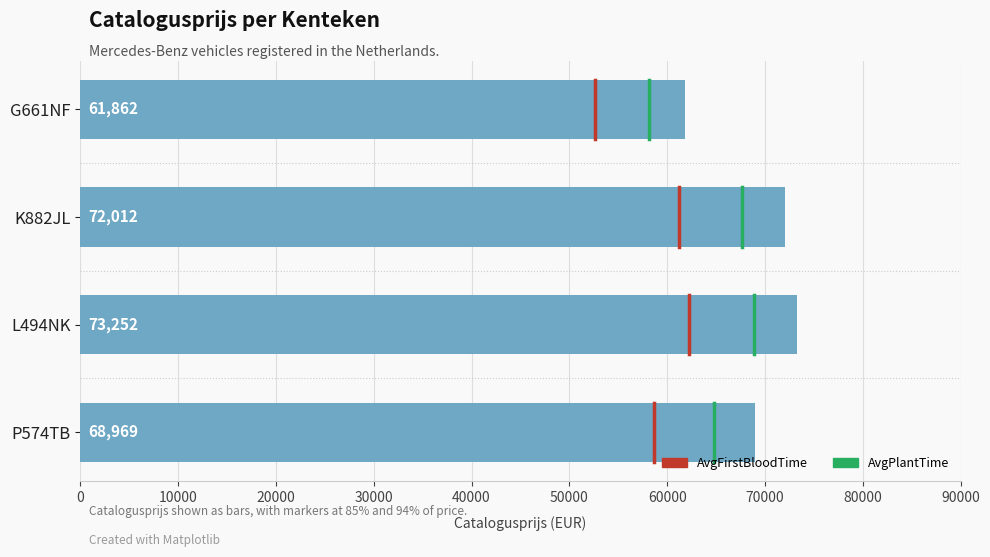

List the labels in order of value, largest first.

L494NK, K882JL, P574TB, G661NF